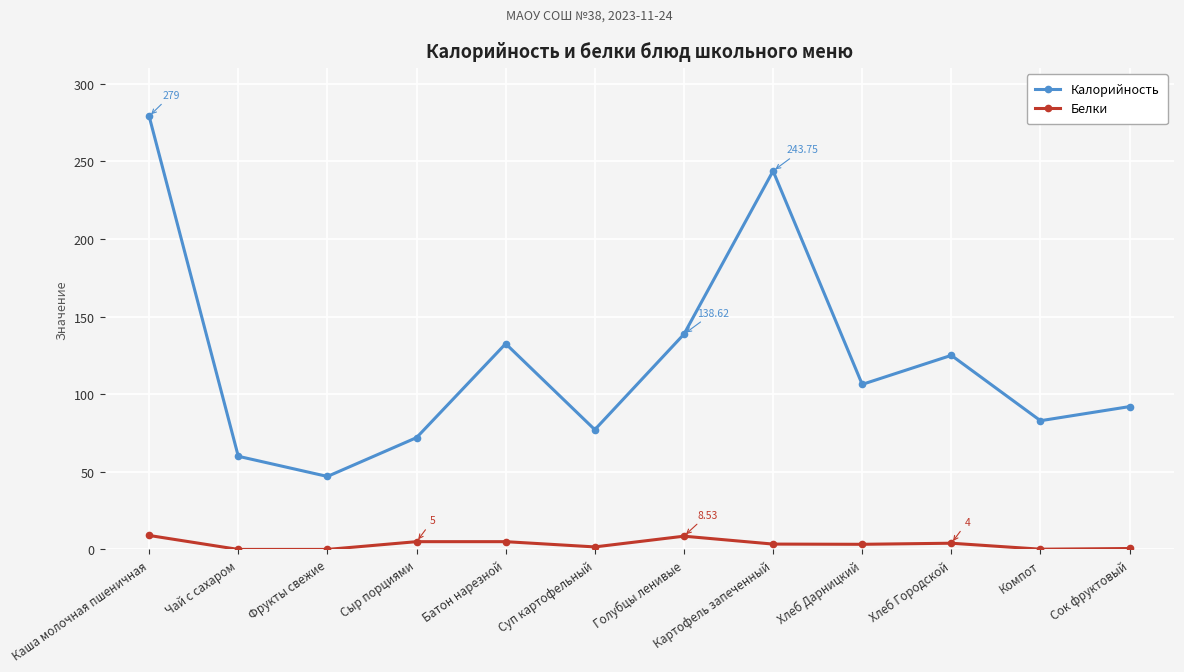

What is the total value across all series at Чай с сахаром?

60.0